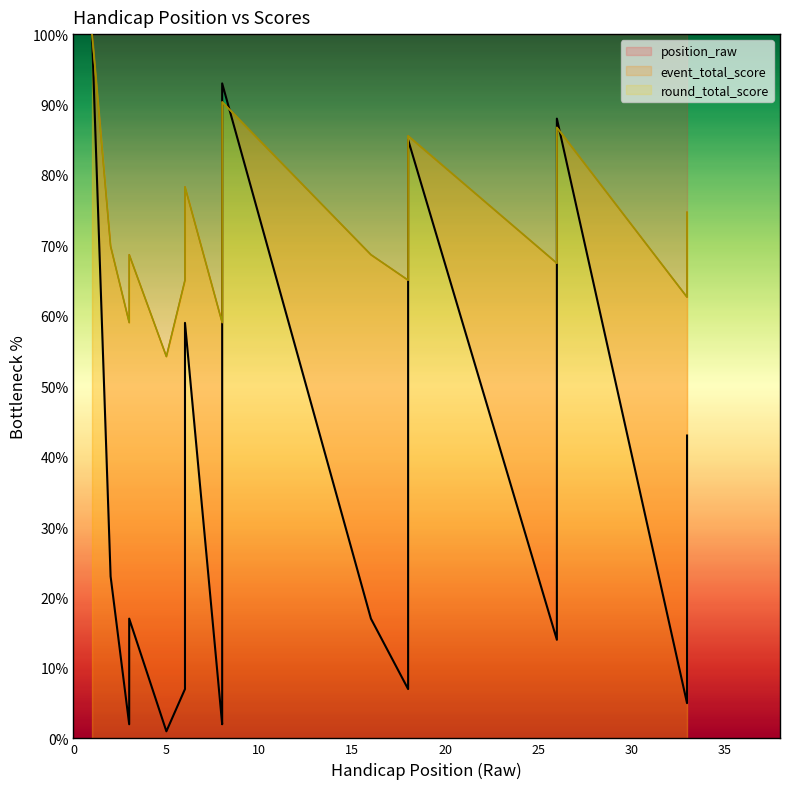

The position_raw series shows 1.2 at 8. True or false?

False